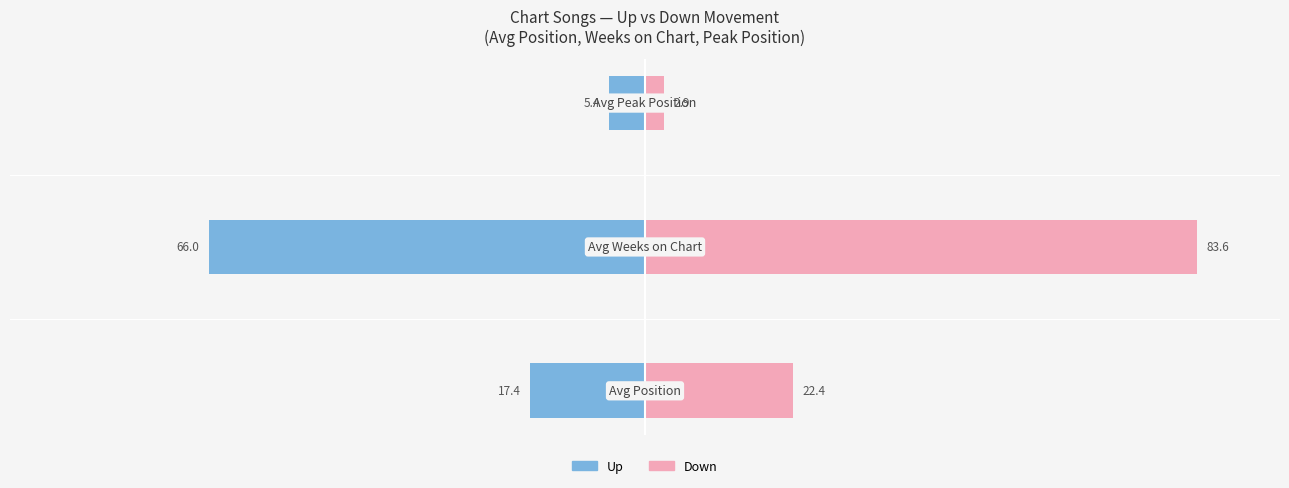

What is the value of the Up bar at the 1st from the left?

-17.4